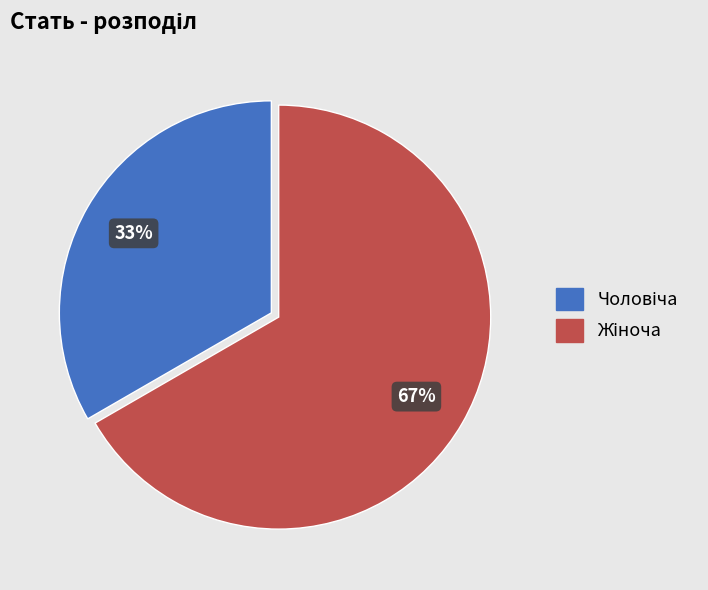

Is there any slice that represents more than half of the pie?

Yes